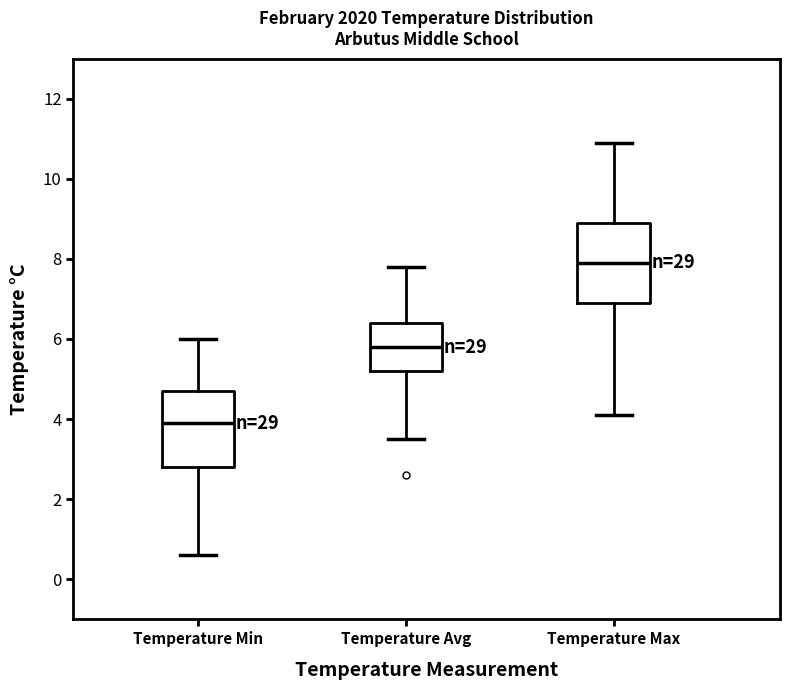

Reading left to right, read every box against the y-axis: the position of its median line, the range the box covers, and the ends of its whiskers. The values are not printed on the chart, so give them approximately, as read against the axis.

Temperature Min: median 4.0, box 2.8 to 4.8, whiskers 0.6 to 6.0
Temperature Avg: median 5.8, box 5.2 to 6.4, whiskers 3.6 to 7.8
Temperature Max: median 8.0, box 7.0 to 9.0, whiskers 4.2 to 11.0